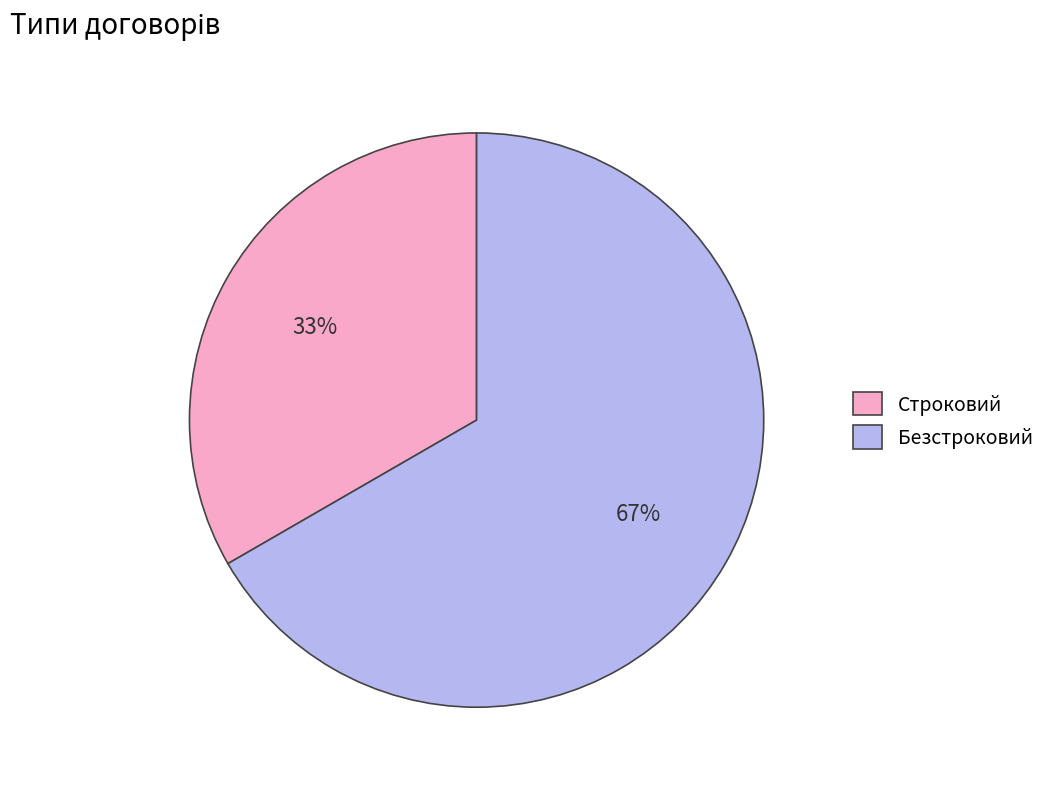

Does Строковий represent more than half of the total?

No